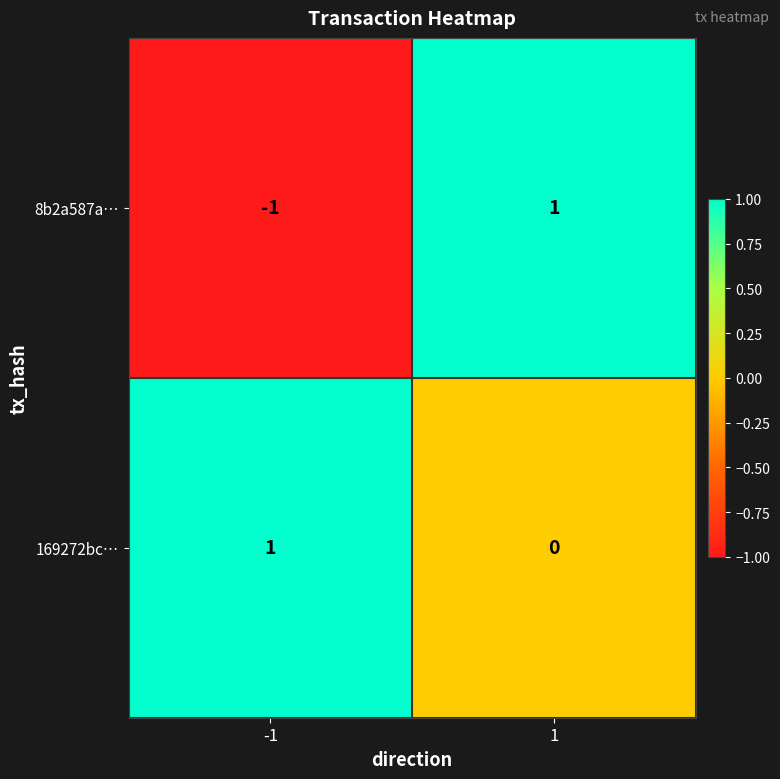

Reading left to right, transcribe all the data shown in this chart.

8b2a587a…: -1=-1	1=1
169272bc…: -1=1	1=0